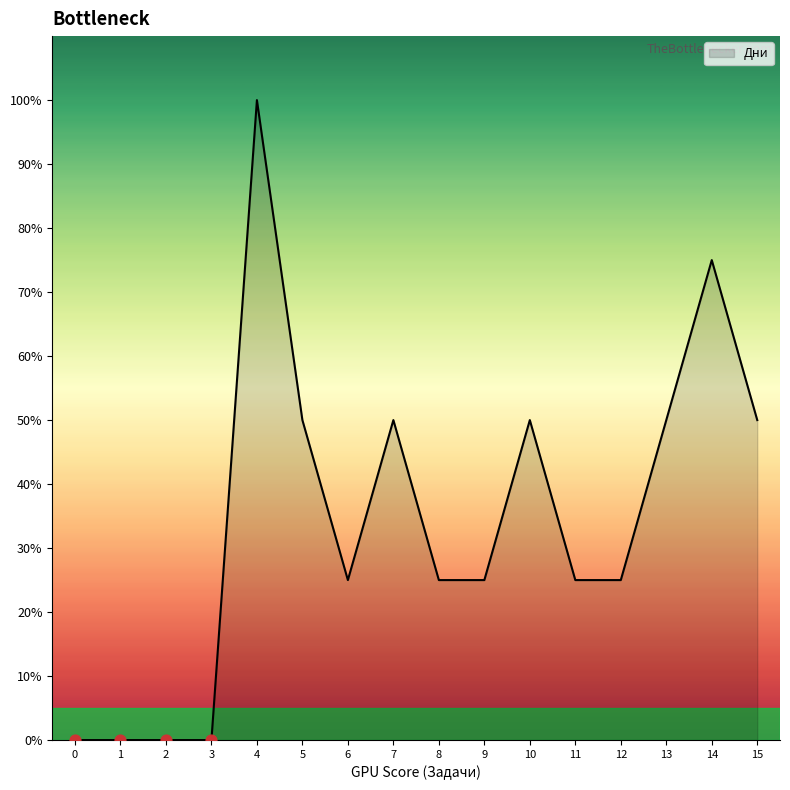

Approximately how many times larger is the value at 9 compared to 15?

0.5